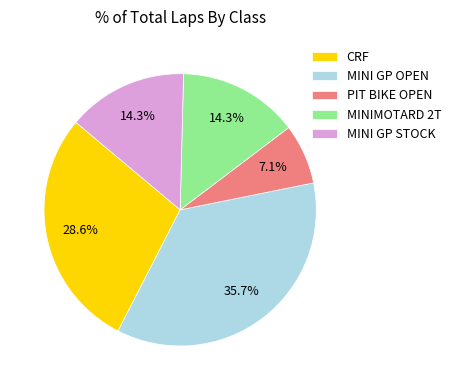

What is the total percentage of PIT BIKE OPEN and MINI GP STOCK?

21.4%